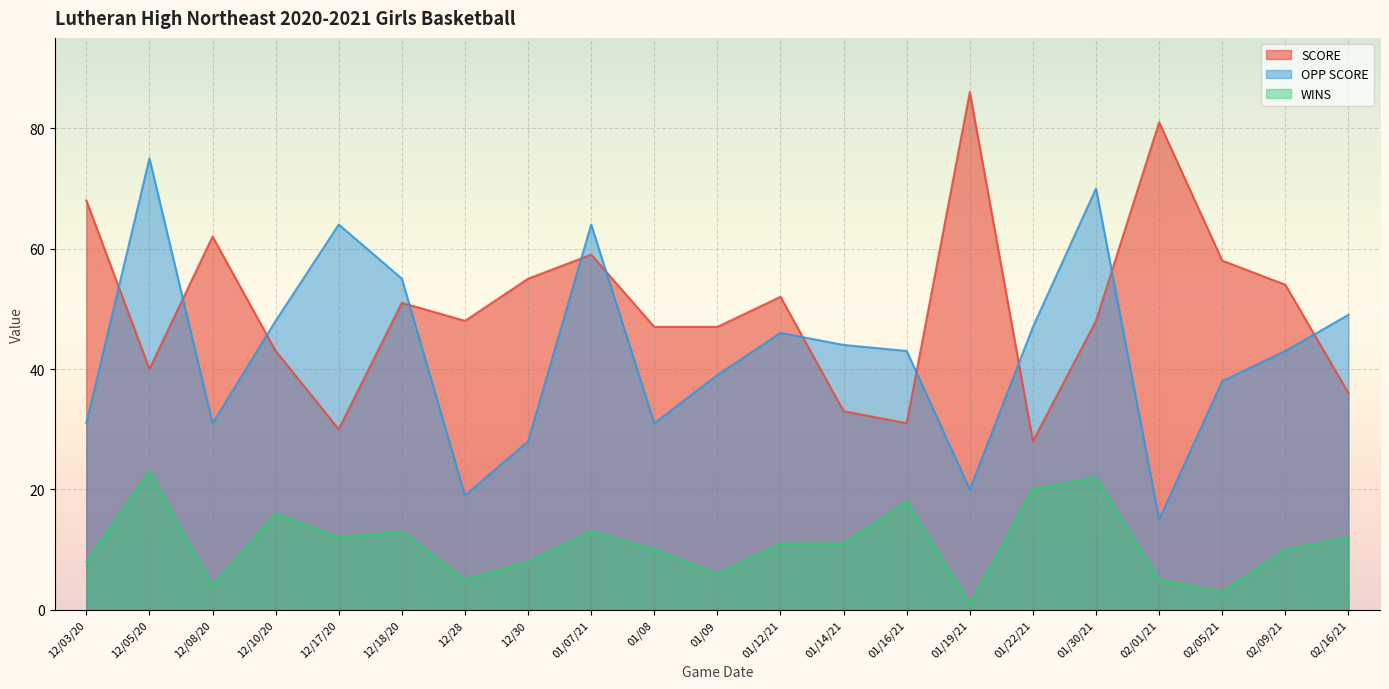

What is the label of the 2nd point from the left?

12/05/20